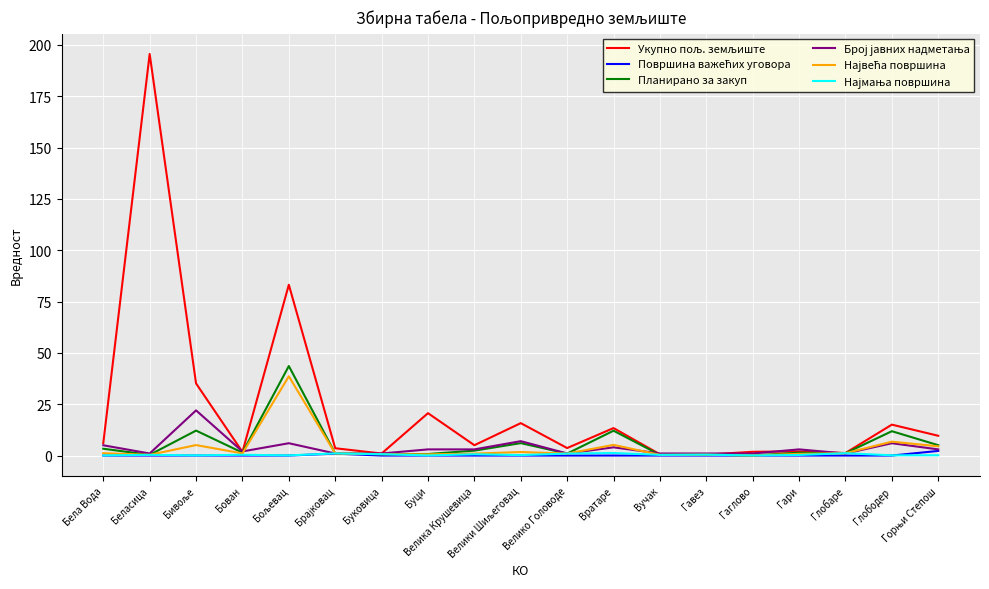

Which category has the highest value across all series?

Беласица